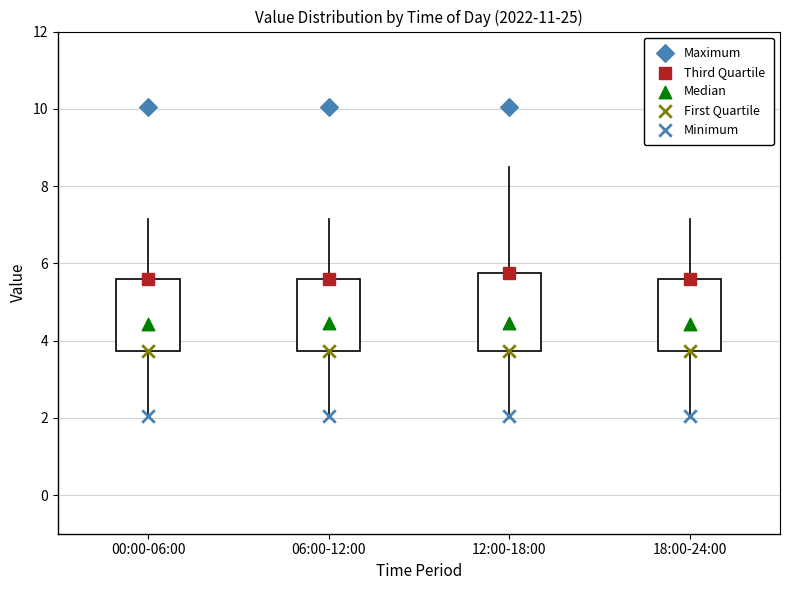

Reading left to right, read every box against the y-axis: the position of its median line, the range the box covers, and the ends of its whiskers. The values are not printed on the chart, so give them approximately, as read against the axis.

00:00-06:00: median 4.4, box 3.8 to 5.6, whiskers 2.0 to 7.2
06:00-12:00: median 4.4, box 3.8 to 5.6, whiskers 2.0 to 7.2
12:00-18:00: median 4.4, box 3.8 to 5.8, whiskers 2.0 to 8.6
18:00-24:00: median 4.4, box 3.8 to 5.6, whiskers 2.0 to 7.2